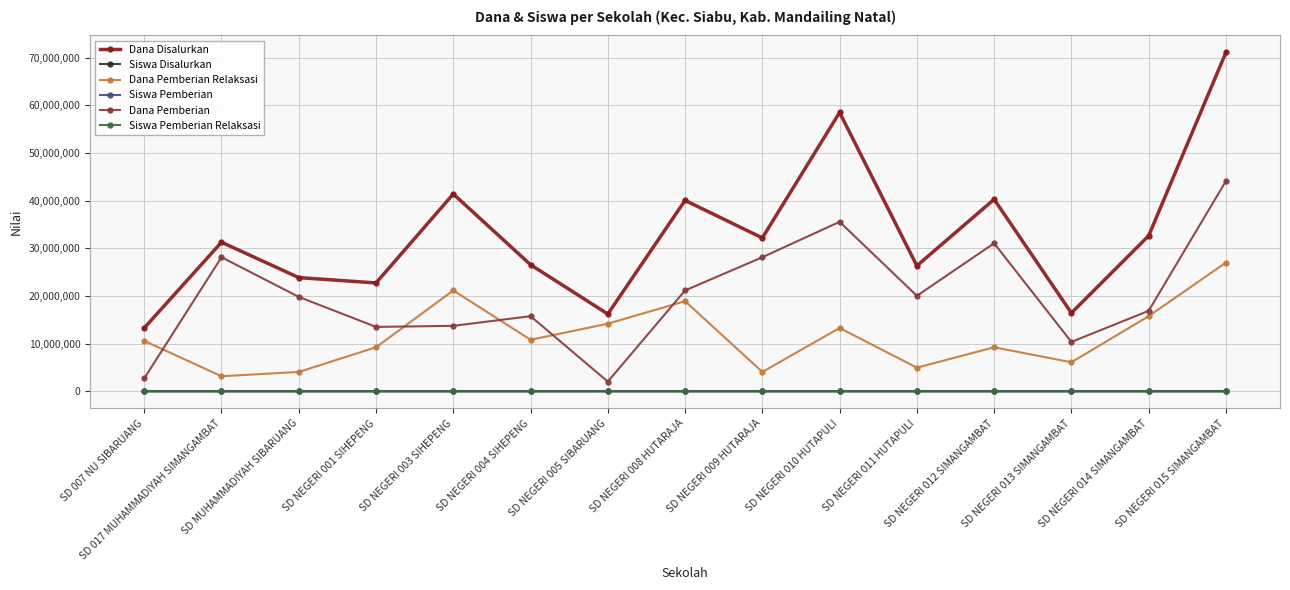

What is the greatest value displayed?

71100000